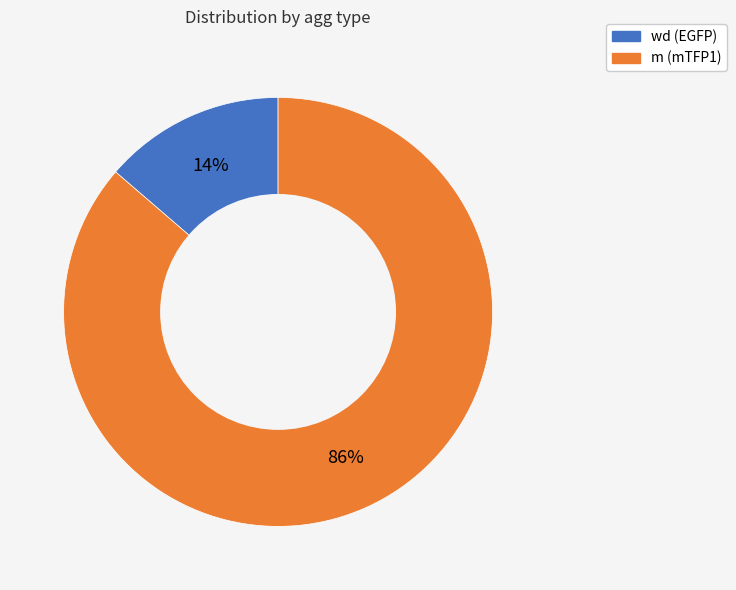

Which category has the smallest portion of the pie?

wd (EGFP)